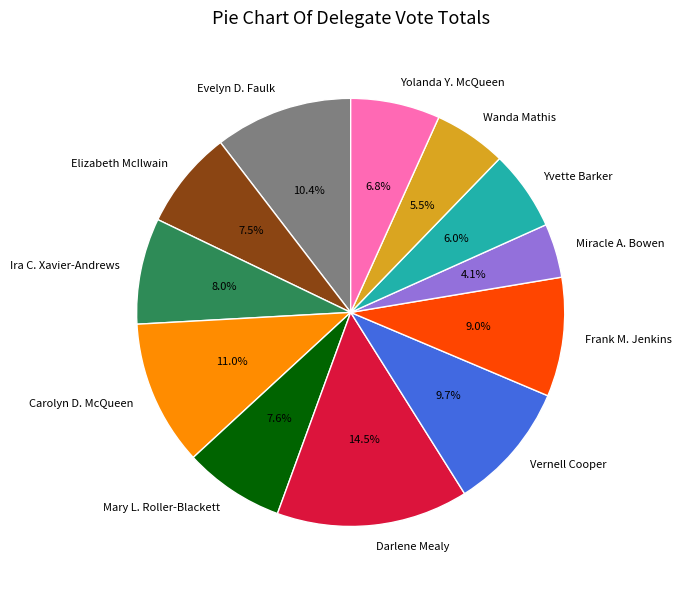

Does any single category account for the majority?

No